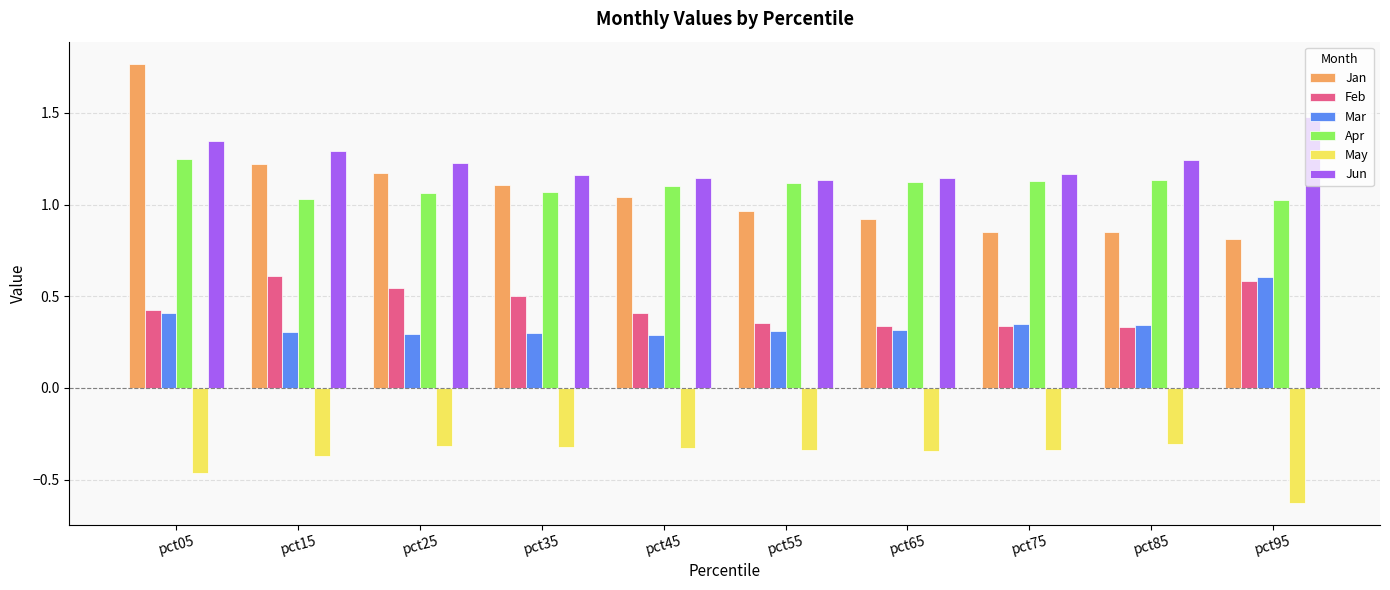

At which category does the chart reach its peak across all series?

pct05